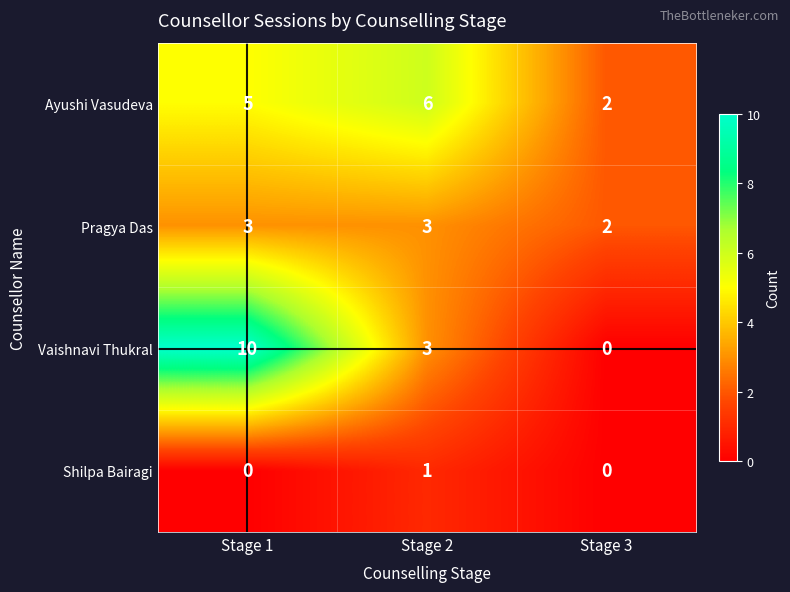

Which series has the widest spread of values?

Vaishnavi Thukral